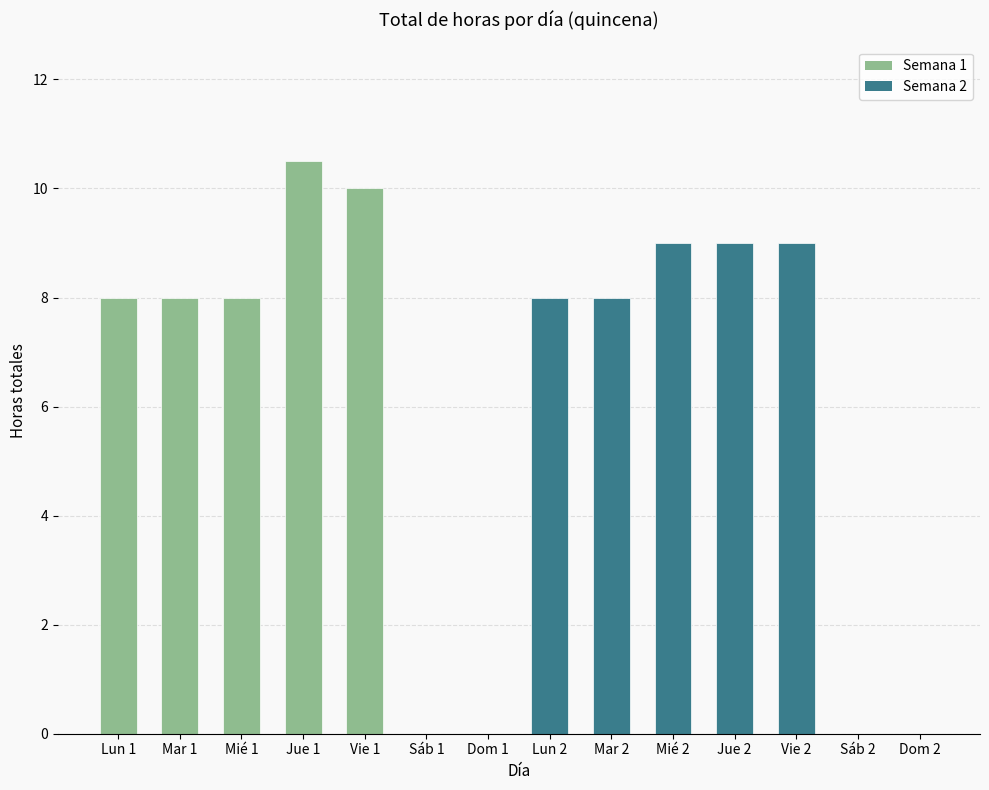

Is it true that the value at Sáb 1 is 0.0?

True